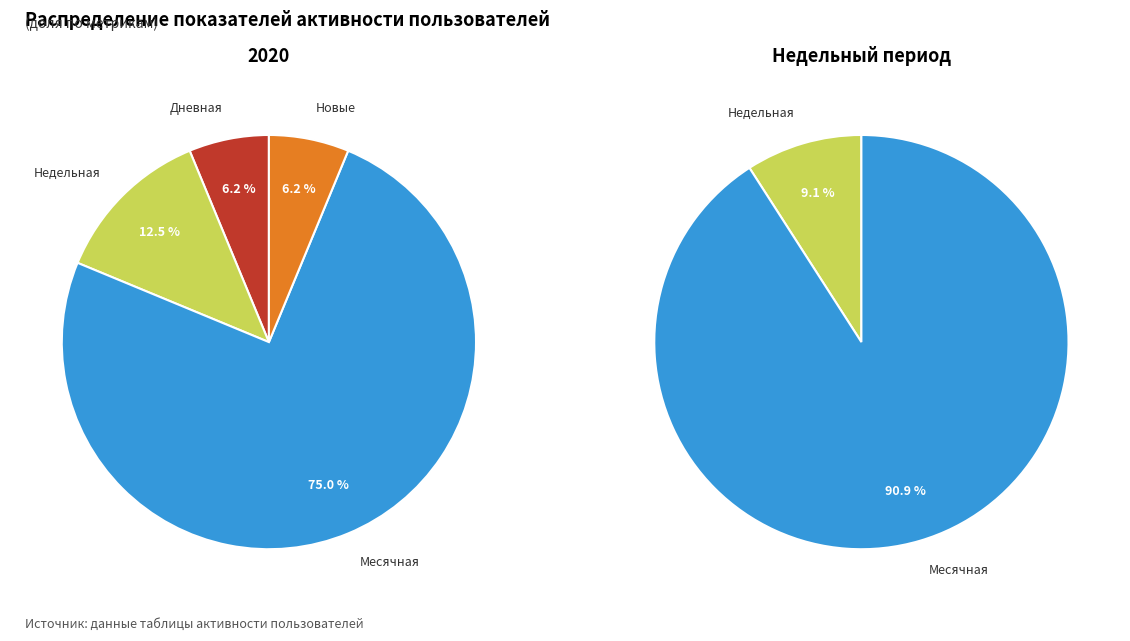

Which has a higher value, 2 or 3?

2